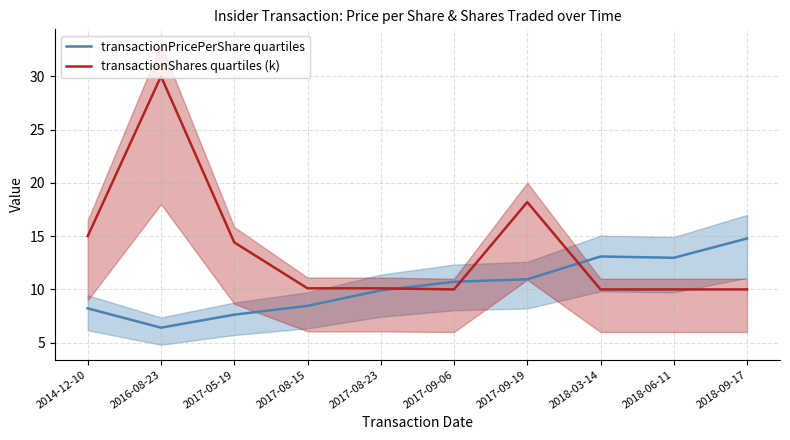

How many lines are shown in the chart?

2